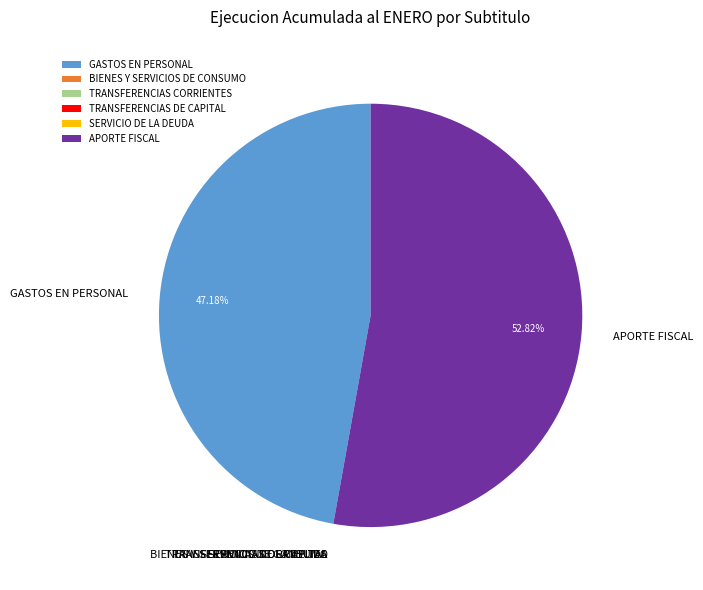

Which category has the biggest portion of the pie?

APORTE FISCAL